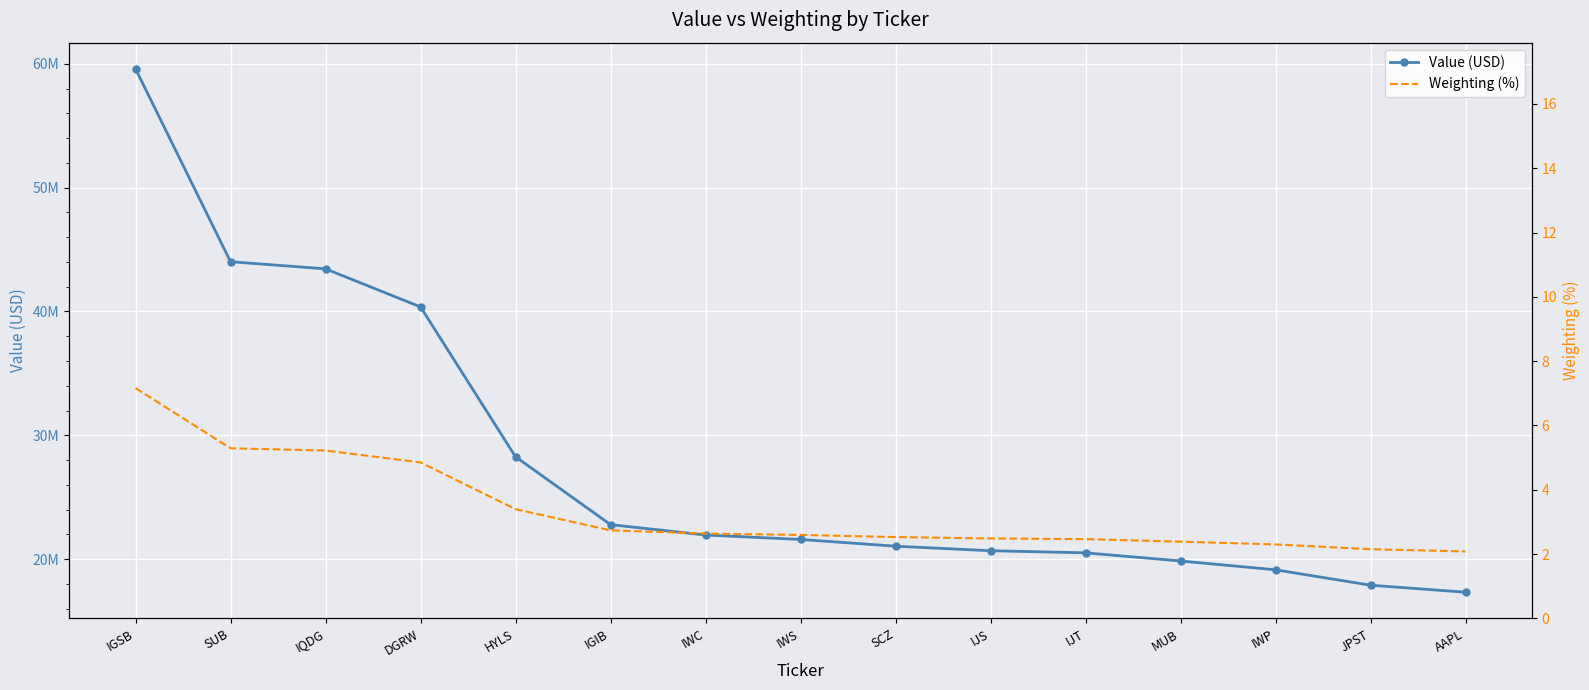

Is it true that Value (USD) equals 59590000.0 at IGSB?

True